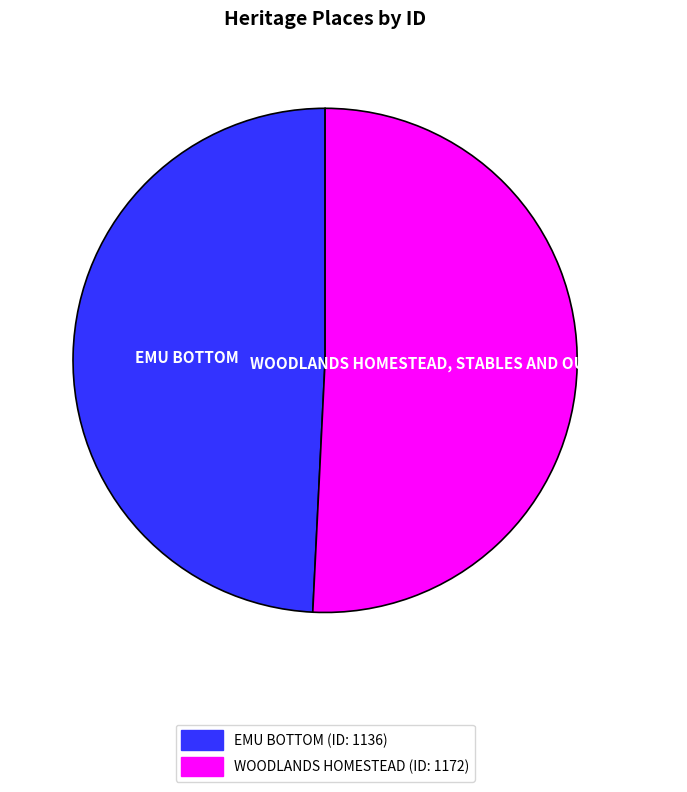

Is there any slice that represents more than half of the pie?

Yes